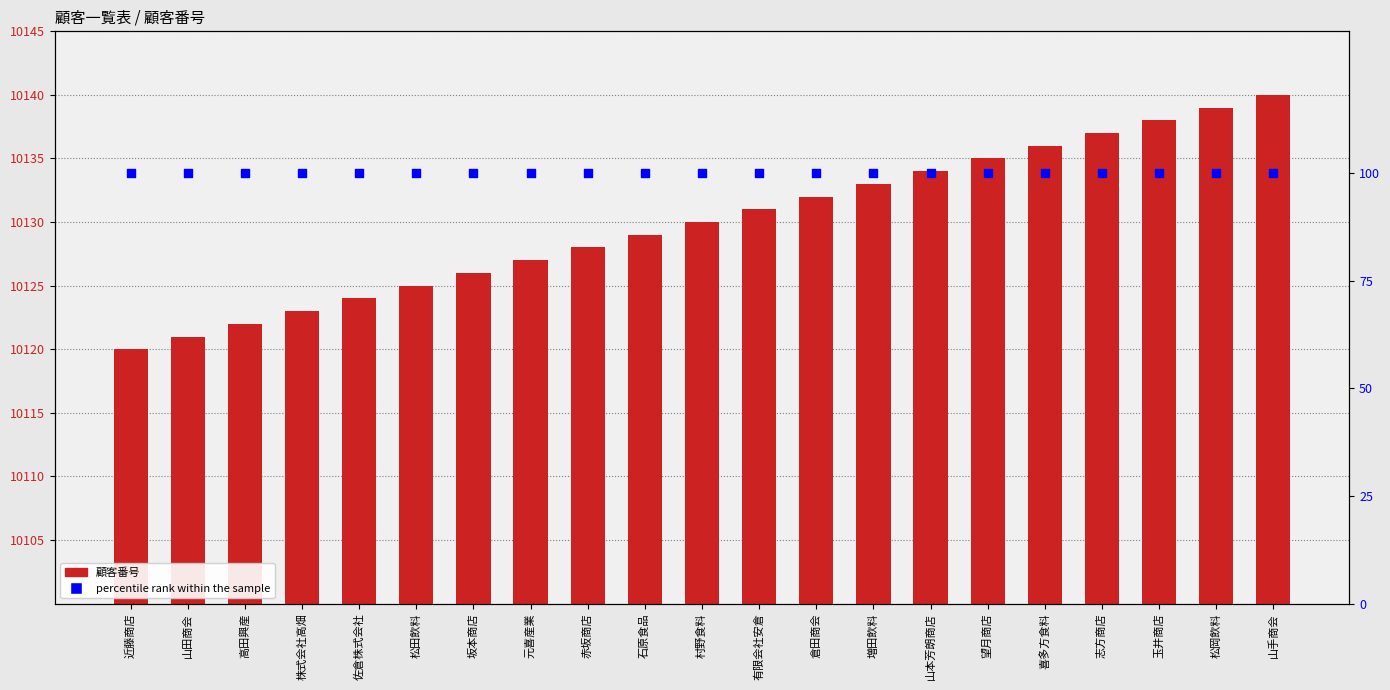

At which category is the sum across all series the highest?

山手商会